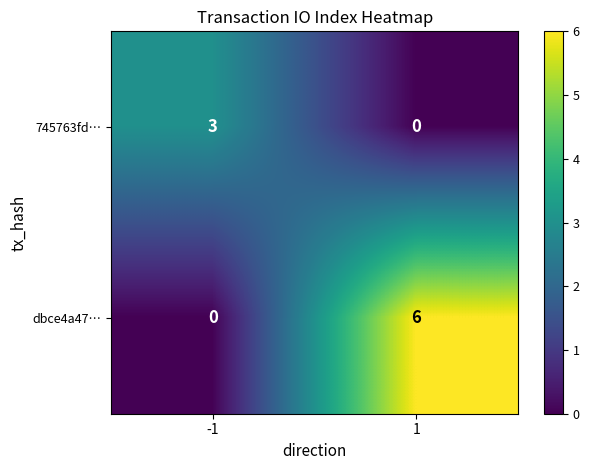

True or false: dbce4a47… has a value of 0 at -1.

True